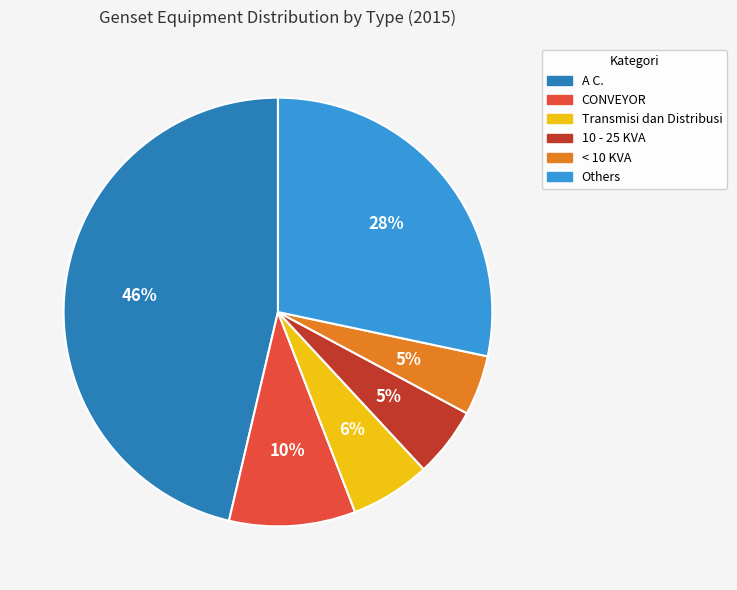

To the nearest percent, what is the average slice percentage?

17%